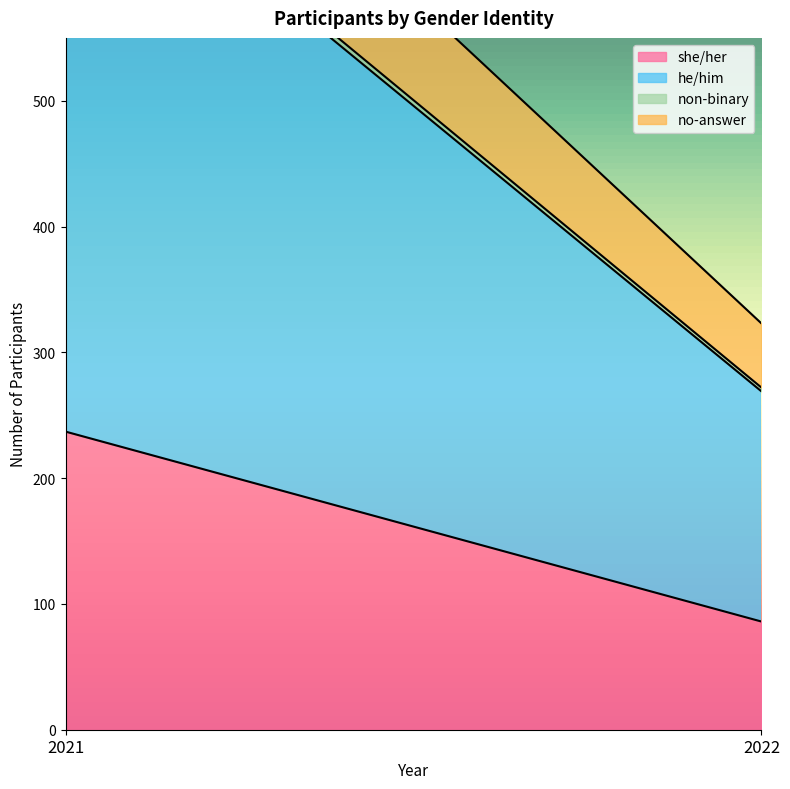

The value of she/her at 2022 is 128. True or false?

False